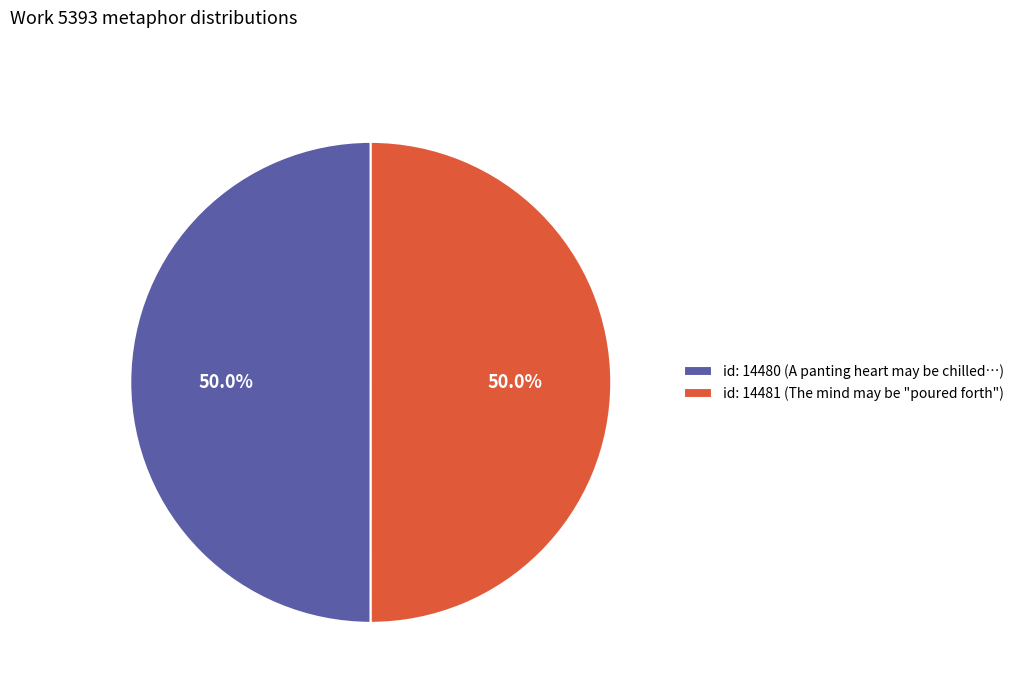

To the nearest percent, what is the combined percentage of id: 14481 and id: 14480?

100%